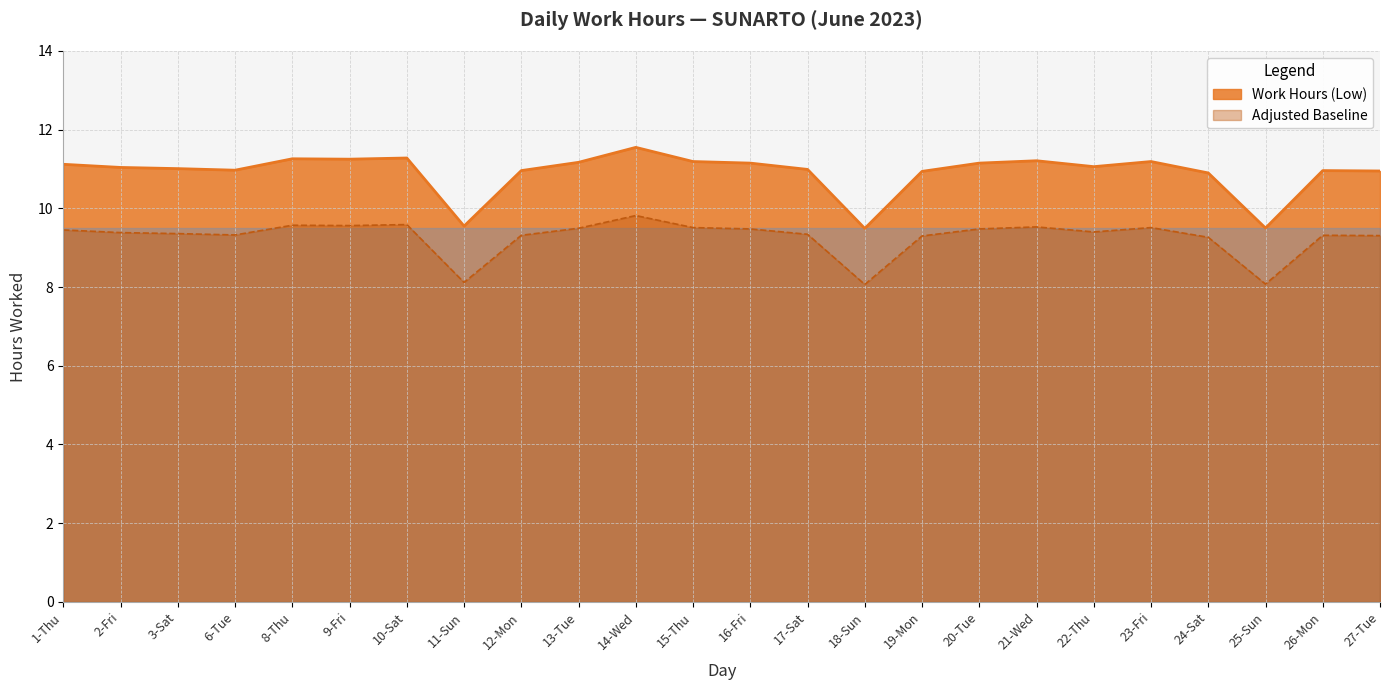

Reading left to right, list all the values displayed in this chart.

11.1	11.0	11.0	11.0	11.3	11.2	11.3	9.6	11.0	11.2	11.6	11.2	11.2	11.0	9.5	10.9	11.2	11.2	11.1	11.2	10.9	9.5	11.0	10.9